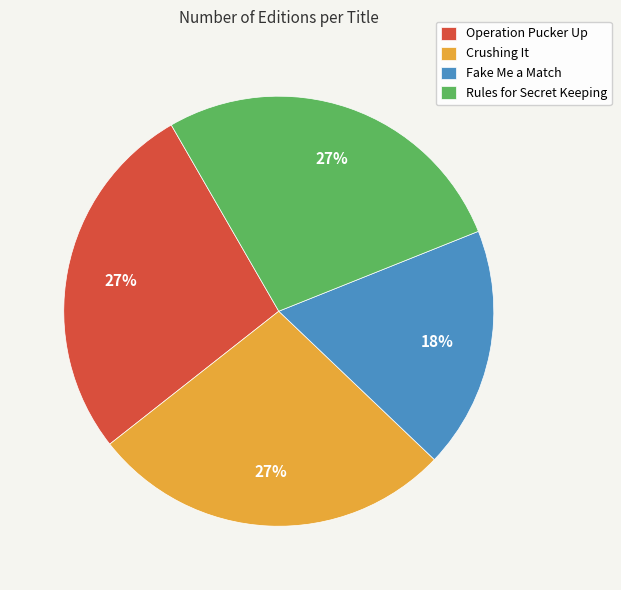

Is the sum of Operation Pucker Up and Crushing It greater than half?

Yes